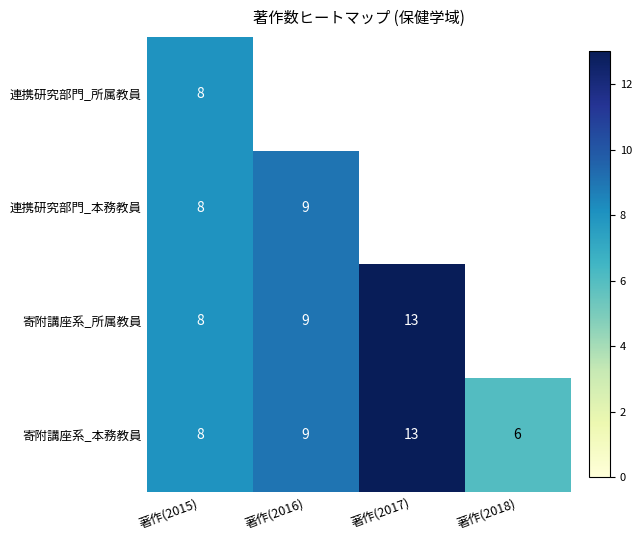

List the labels in order of 寄附講座系_本務教員 value, smallest first.

著作(2018), 著作(2015), 著作(2016), 著作(2017)